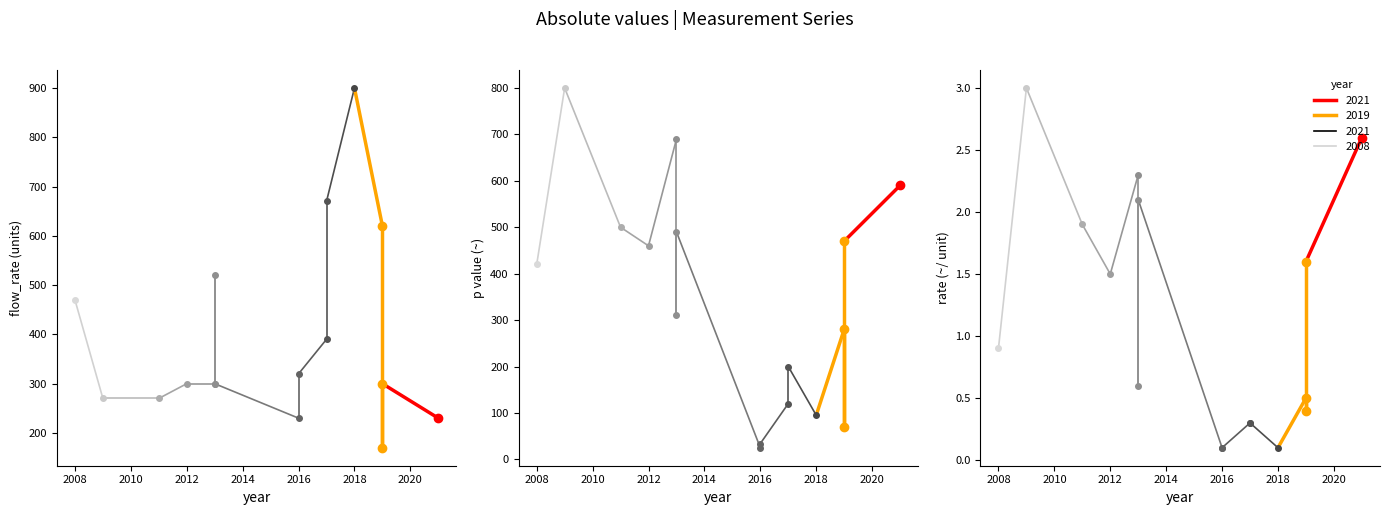

What is the value of the flow_rate point at the 8th from the left?

230.0